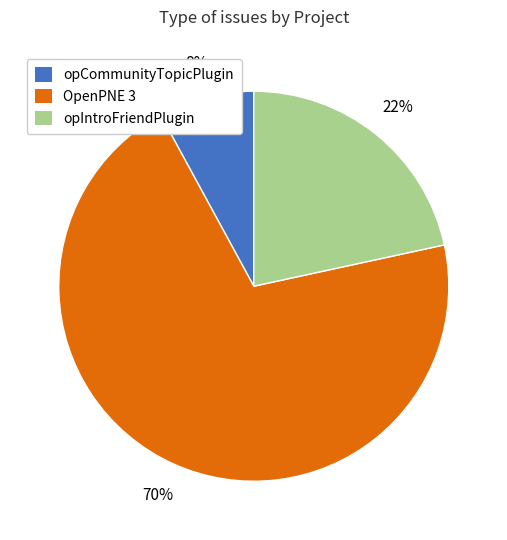

Between OpenPNE 3 and opIntroFriendPlugin, which is larger?

OpenPNE 3